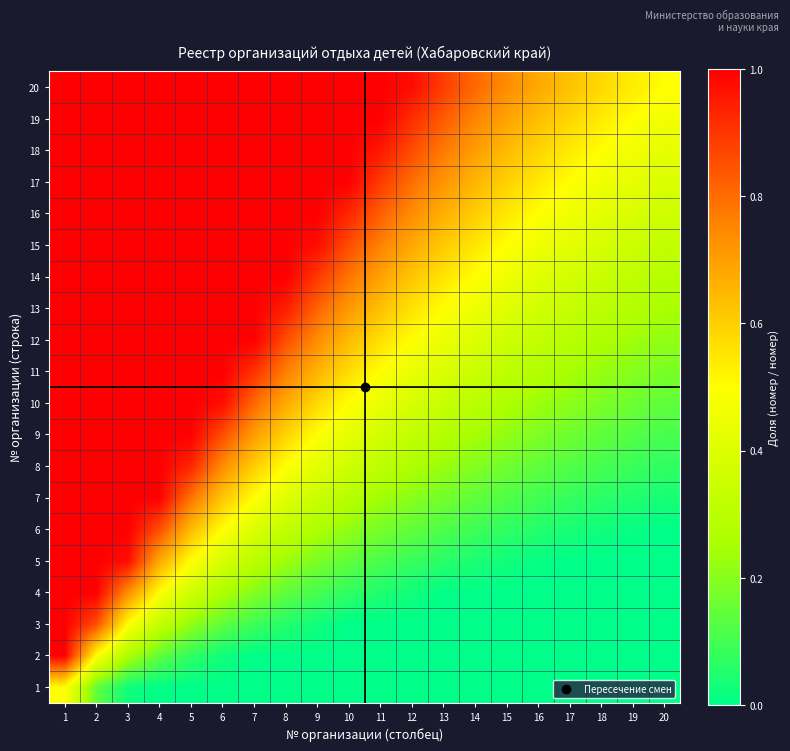

Reading left to right, extract all data points from this chart.

1: 1=0.5	2=0.1	3=0.0	4=0.0	5=0.0	6=0.0	7=0.0	8=0.0	9=0.0	10=0.0	11=0.0	12=0.0	13=0.0	14=0.0	15=0.0	16=0.0	17=0.0	18=0.0	19=0.0	20=0.0
2: 1=1.0	2=0.5	3=0.3	4=0.1	5=0.1	6=0.0	7=0.0	8=0.0	9=0.0	10=0.0	11=0.0	12=0.0	13=0.0	14=0.0	15=0.0	16=0.0	17=0.0	18=0.0	19=0.0	20=0.0
3: 1=1.0	2=0.9	3=0.5	4=0.3	5=0.2	6=0.1	7=0.1	8=0.1	9=0.0	10=0.0	11=0.0	12=0.0	13=0.0	14=0.0	15=0.0	16=0.0	17=0.0	18=0.0	19=0.0	20=0.0
4: 1=1.0	2=1.0	3=0.7	4=0.5	5=0.4	6=0.3	7=0.2	8=0.1	9=0.1	10=0.1	11=0.0	12=0.0	13=0.0	14=0.0	15=0.0	16=0.0	17=0.0	18=0.0	19=0.0	20=0.0
5: 1=1.0	2=1.0	3=1.0	4=0.7	5=0.5	6=0.4	7=0.3	8=0.2	9=0.2	10=0.1	11=0.1	12=0.1	13=0.1	14=0.0	15=0.0	16=0.0	17=0.0	18=0.0	19=0.0	20=0.0
6: 1=1.0	2=1.0	3=1.0	4=0.9	5=0.6	6=0.5	7=0.4	8=0.3	9=0.3	10=0.2	11=0.2	12=0.1	13=0.1	14=0.1	15=0.1	16=0.1	17=0.0	18=0.0	19=0.0	20=0.0
7: 1=1.0	2=1.0	3=1.0	4=1.0	5=0.8	6=0.6	7=0.5	8=0.4	9=0.3	10=0.3	11=0.2	12=0.2	13=0.2	14=0.1	15=0.1	16=0.1	17=0.1	18=0.1	19=0.0	20=0.0
8: 1=1.0	2=1.0	3=1.0	4=1.0	5=0.9	6=0.7	7=0.6	8=0.5	9=0.4	10=0.4	11=0.3	12=0.3	13=0.2	14=0.2	15=0.2	16=0.1	17=0.1	18=0.1	19=0.1	20=0.1
9: 1=1.0	2=1.0	3=1.0	4=1.0	5=1.0	6=0.9	7=0.7	8=0.6	9=0.5	10=0.4	11=0.4	12=0.3	13=0.3	14=0.2	15=0.2	16=0.2	17=0.2	18=0.1	19=0.1	20=0.1
10: 1=1.0	2=1.0	3=1.0	4=1.0	5=1.0	6=1.0	7=0.8	8=0.7	9=0.6	10=0.5	11=0.4	12=0.4	13=0.3	14=0.3	15=0.3	16=0.2	17=0.2	18=0.2	19=0.2	20=0.1
11: 1=1.0	2=1.0	3=1.0	4=1.0	5=1.0	6=1.0	7=0.9	8=0.8	9=0.7	10=0.6	11=0.5	12=0.4	13=0.4	14=0.3	15=0.3	16=0.3	17=0.2	18=0.2	19=0.2	20=0.2
12: 1=1.0	2=1.0	3=1.0	4=1.0	5=1.0	6=1.0	7=1.0	8=0.9	9=0.7	10=0.6	11=0.6	12=0.5	13=0.4	14=0.4	15=0.4	16=0.3	17=0.3	18=0.3	19=0.2	20=0.2
13: 1=1.0	2=1.0	3=1.0	4=1.0	5=1.0	6=1.0	7=1.0	8=0.9	9=0.8	10=0.7	11=0.6	12=0.6	13=0.5	14=0.4	15=0.4	16=0.4	17=0.3	18=0.3	19=0.3	20=0.2
14: 1=1.0	2=1.0	3=1.0	4=1.0	5=1.0	6=1.0	7=1.0	8=1.0	9=0.9	10=0.8	11=0.7	12=0.6	13=0.6	14=0.5	15=0.5	16=0.4	17=0.4	18=0.3	19=0.3	20=0.3
15: 1=1.0	2=1.0	3=1.0	4=1.0	5=1.0	6=1.0	7=1.0	8=1.0	9=1.0	10=0.9	11=0.8	12=0.7	13=0.6	14=0.6	15=0.5	16=0.5	17=0.4	18=0.4	19=0.3	20=0.3
16: 1=1.0	2=1.0	3=1.0	4=1.0	5=1.0	6=1.0	7=1.0	8=1.0	9=1.0	10=0.9	11=0.8	12=0.7	13=0.7	14=0.6	15=0.5	16=0.5	17=0.5	18=0.4	19=0.4	20=0.4
17: 1=1.0	2=1.0	3=1.0	4=1.0	5=1.0	6=1.0	7=1.0	8=1.0	9=1.0	10=1.0	11=0.9	12=0.8	13=0.7	14=0.7	15=0.6	16=0.5	17=0.5	18=0.5	19=0.4	20=0.4
18: 1=1.0	2=1.0	3=1.0	4=1.0	5=1.0	6=1.0	7=1.0	8=1.0	9=1.0	10=1.0	11=1.0	12=0.9	13=0.8	14=0.7	15=0.6	16=0.6	17=0.5	18=0.5	19=0.5	20=0.4
19: 1=1.0	2=1.0	3=1.0	4=1.0	5=1.0	6=1.0	7=1.0	8=1.0	9=1.0	10=1.0	11=1.0	12=0.9	13=0.8	14=0.8	15=0.7	16=0.6	17=0.6	18=0.5	19=0.5	20=0.5
20: 1=1.0	2=1.0	3=1.0	4=1.0	5=1.0	6=1.0	7=1.0	8=1.0	9=1.0	10=1.0	11=1.0	12=1.0	13=0.9	14=0.8	15=0.7	16=0.7	17=0.6	18=0.6	19=0.5	20=0.5